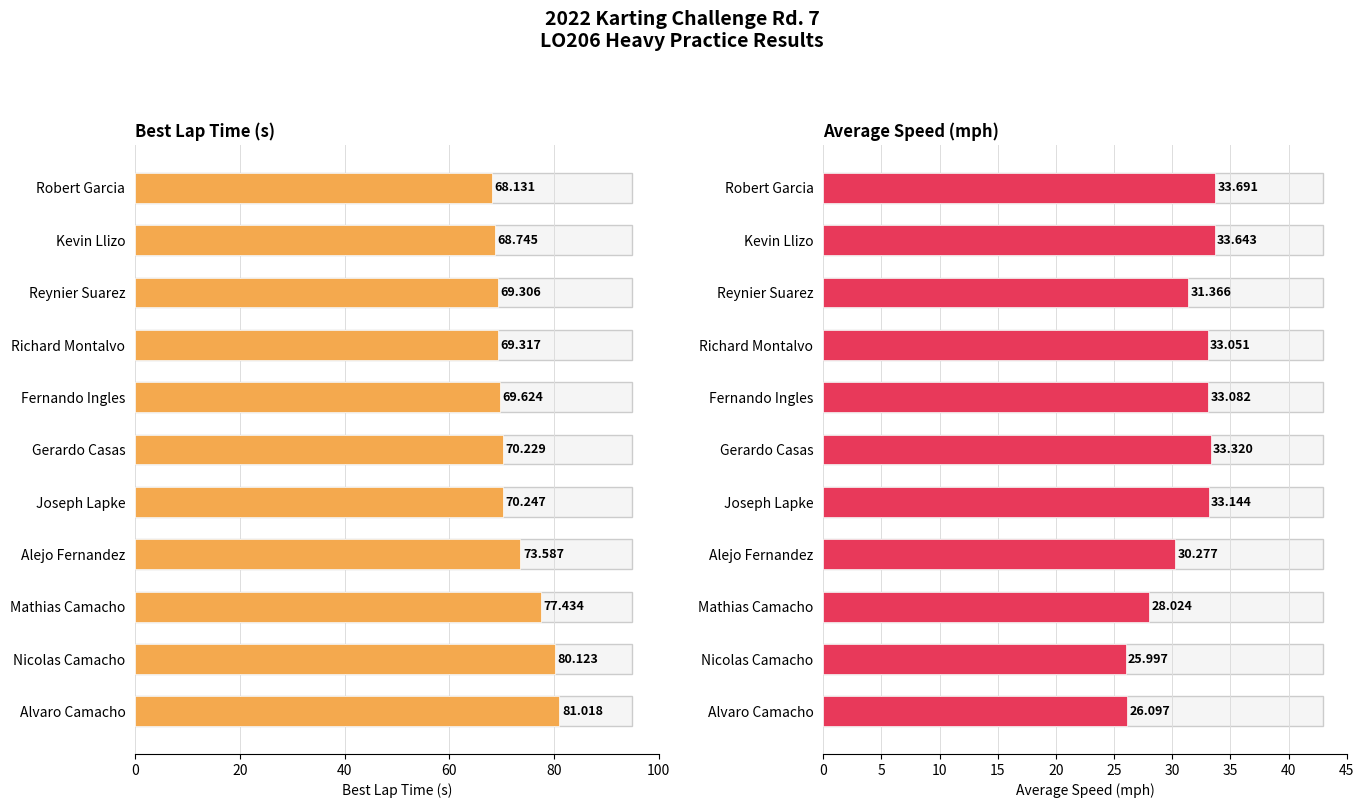

How many values in the Best Lap time series exceed 70?

6